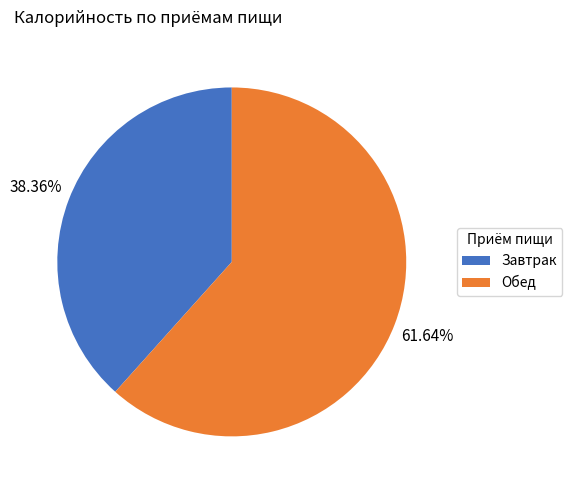

How many segments does this pie chart have?

2